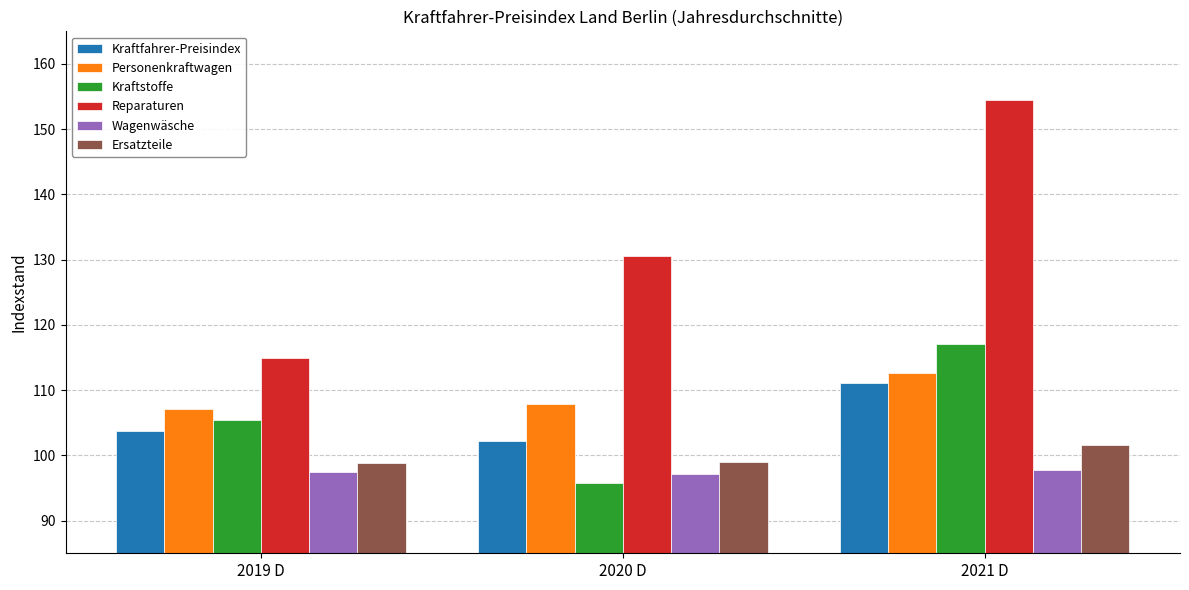

At how many categories does at least one series exceed 140?

1